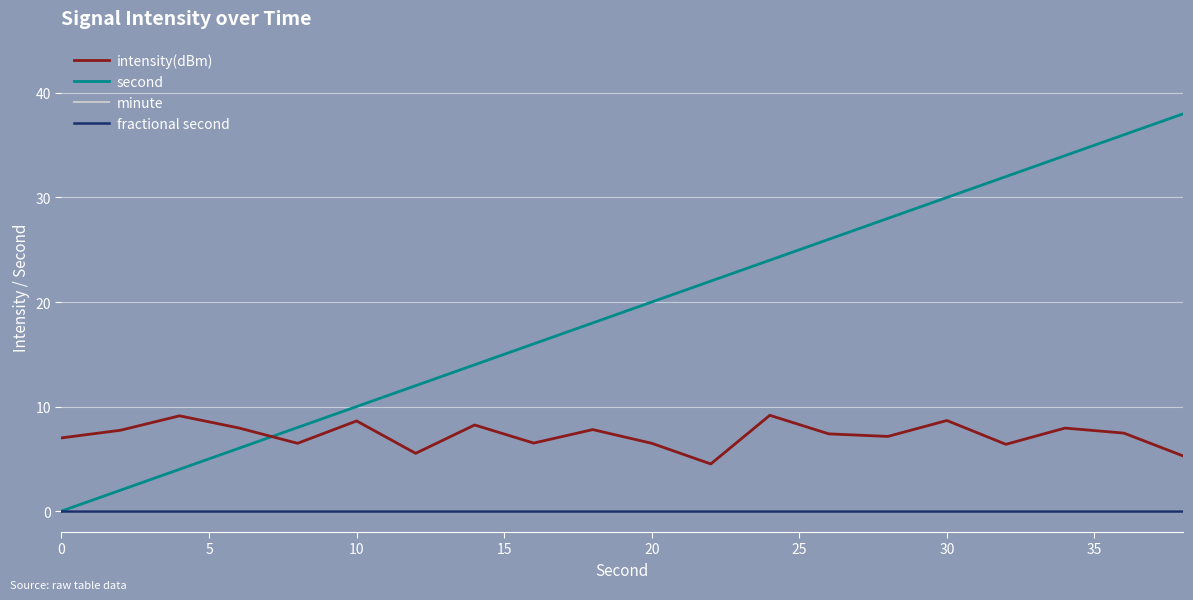

What is the value of the intensity(dBm) point at the 13th from the left?

9.2